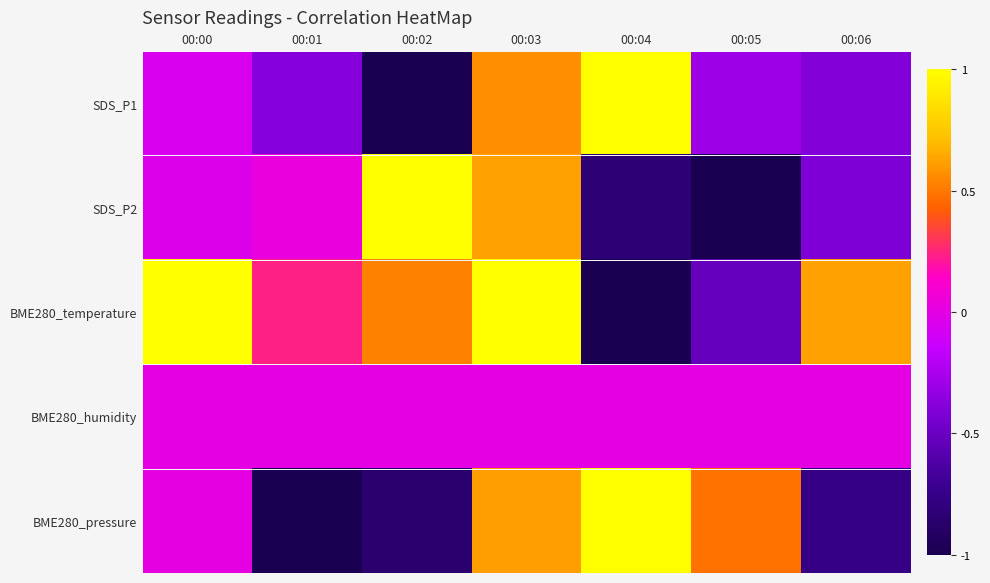

How many distinct data groups are displayed?

5